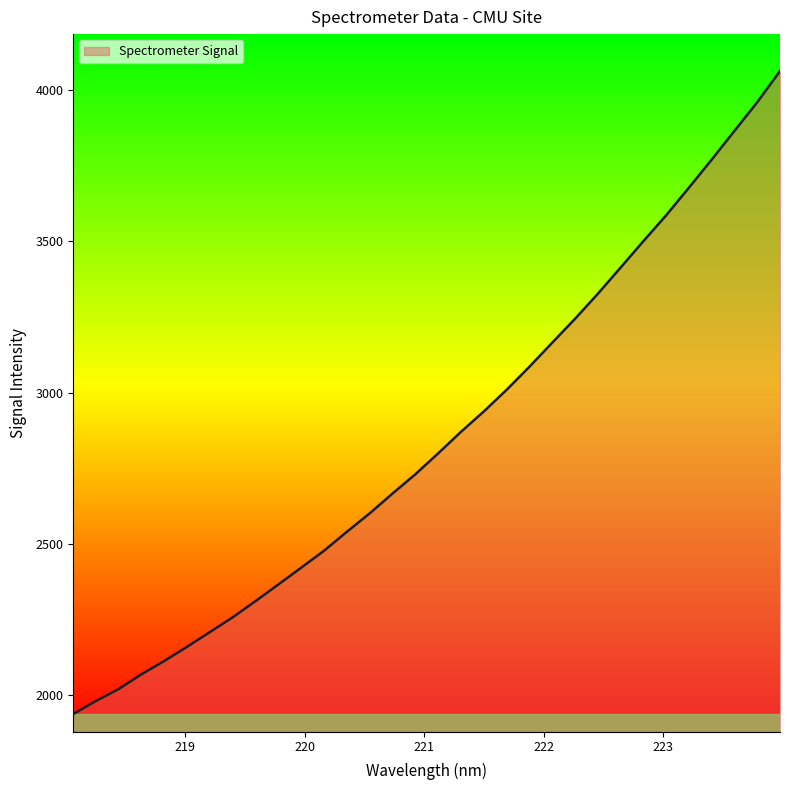

What is the minimum value shown in the chart?

1937.5